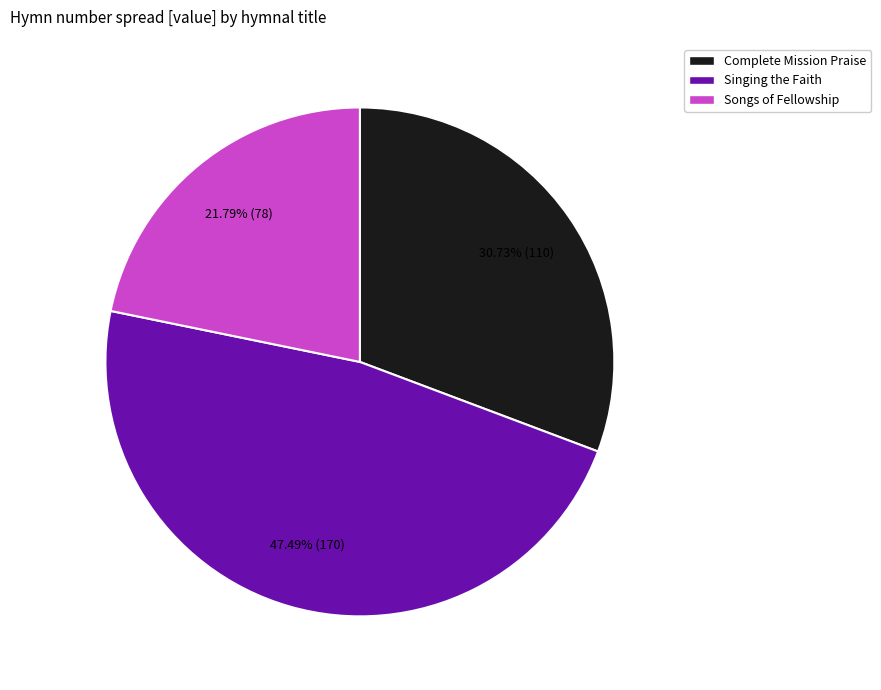

Combined, do Singing the Faith and Songs of Fellowship account for over 50%?

Yes